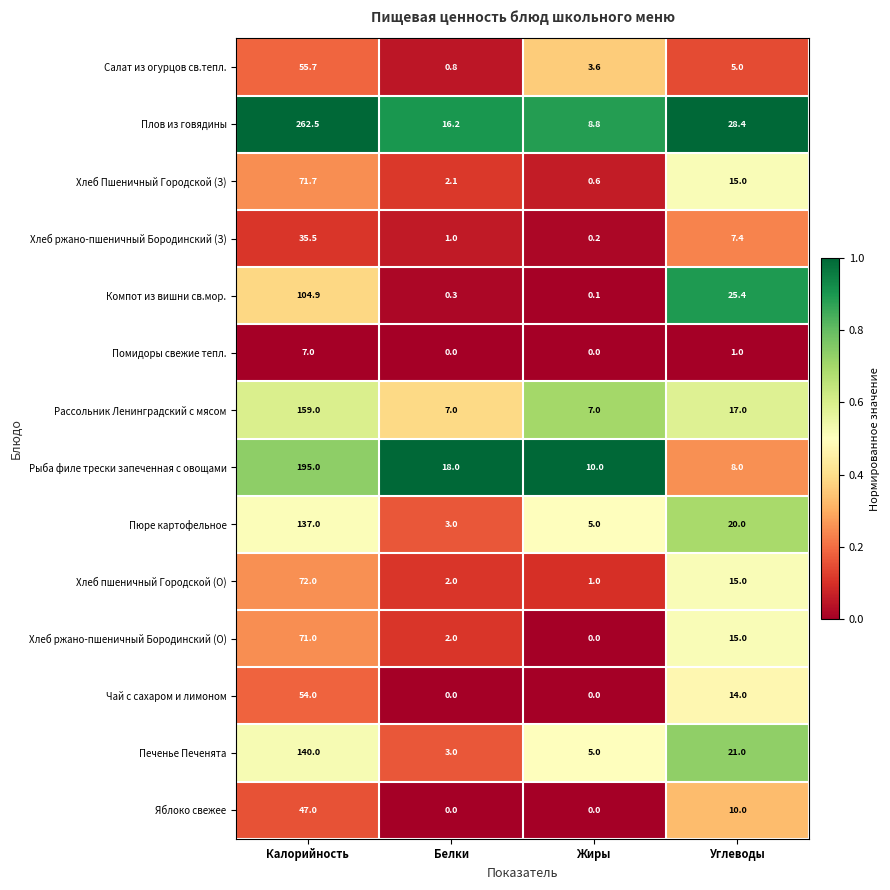

Which series changed the most between Калорийность and Углеводы?

Плов из говядины